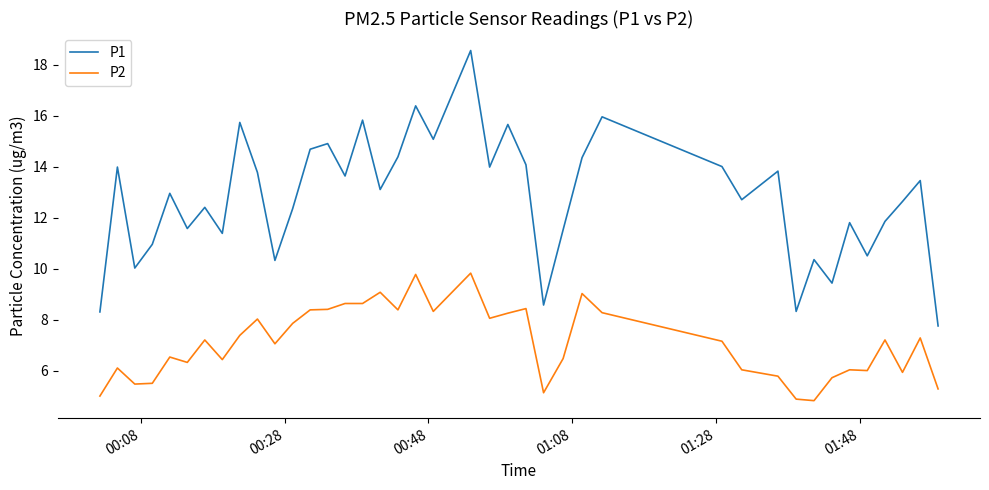

Rank the series by their average value, from highest to lowest.

P1, P2